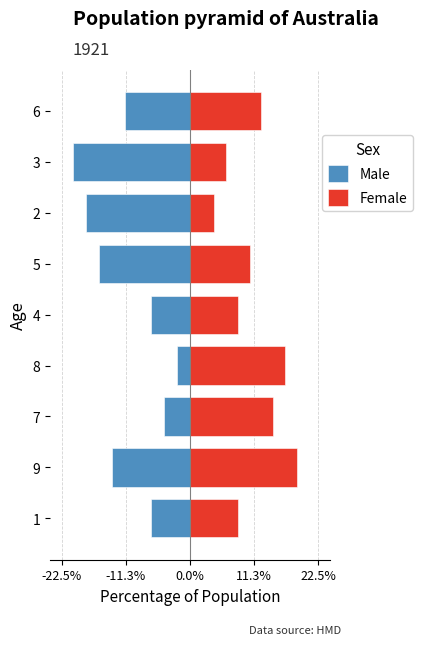

What is the difference between the second highest and minimum values in the Female series?

12.5